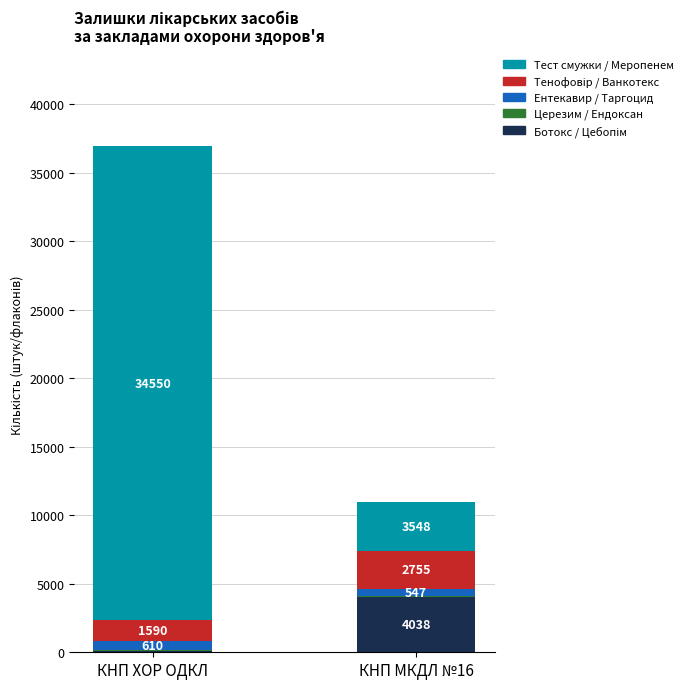

At which category is the sum across all series the highest?

КНП ХОР ОДКЛ